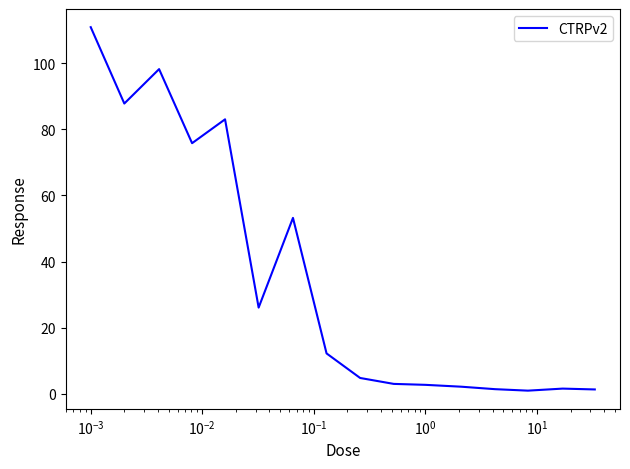

What is the maximum value shown in the chart?

110.9